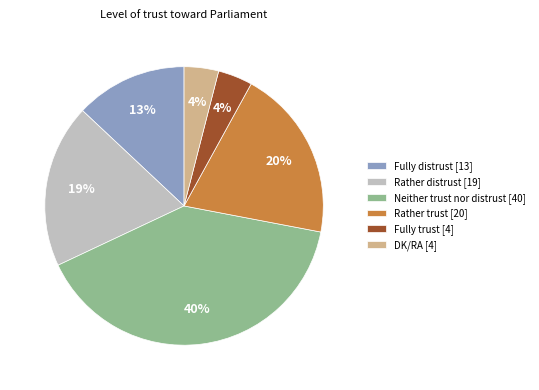

How many segments does this pie chart have?

6